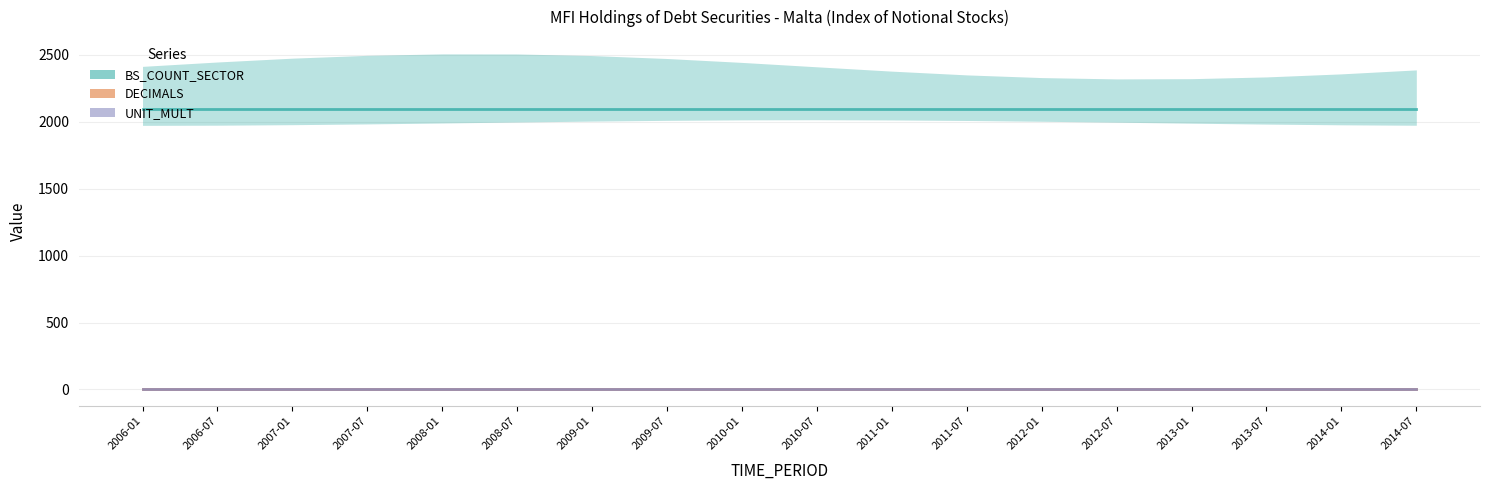

True or false: UNIT_MULT and BS_COUNT_SECTOR cross at least once.

False